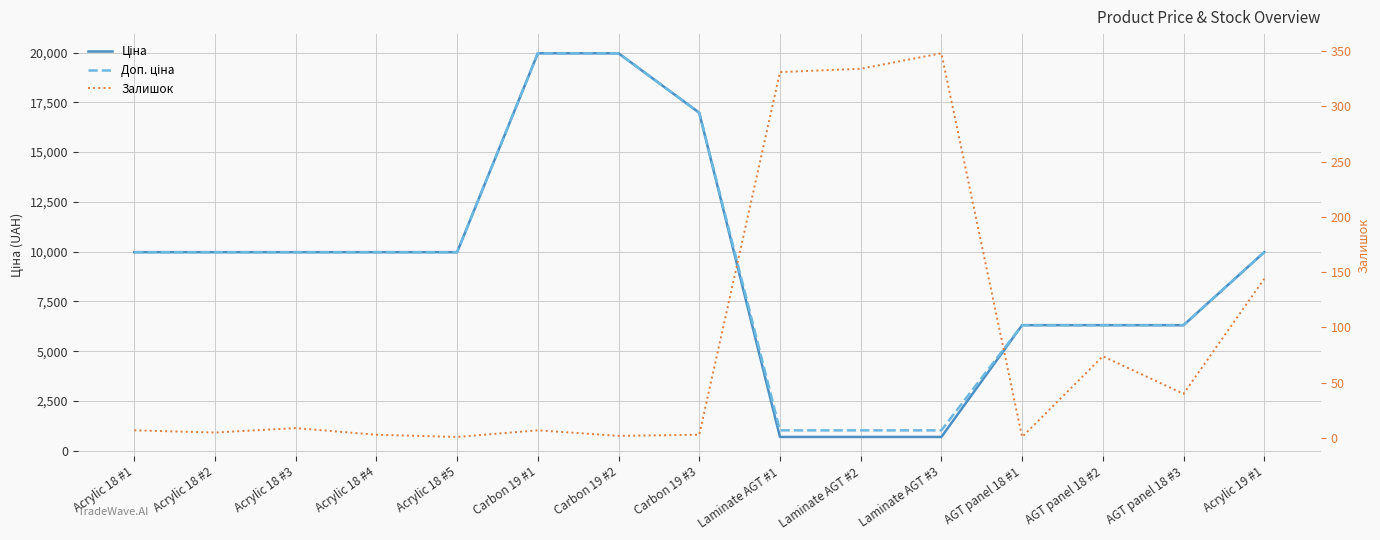

Between Acrylic 18 #5 and Laminate AGT #1, which is larger?

Acrylic 18 #5